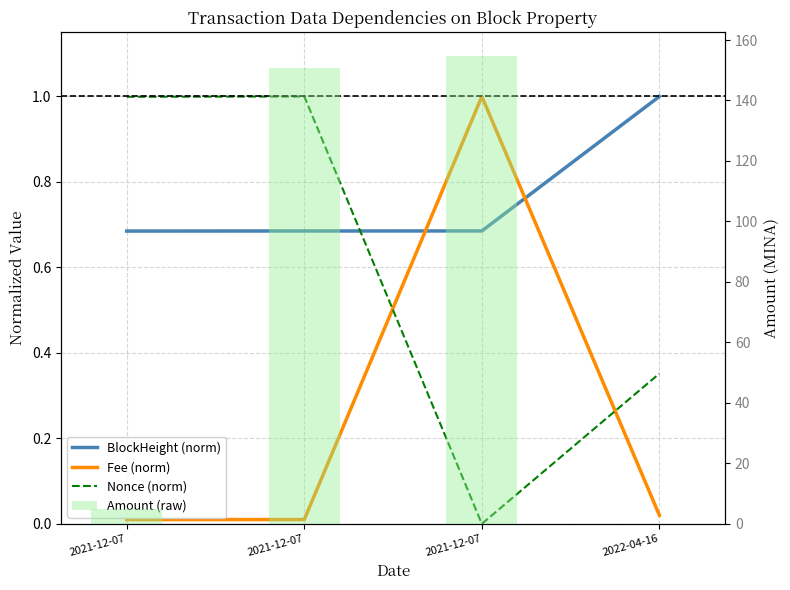

What is the maximum value shown in the chart?

154.8